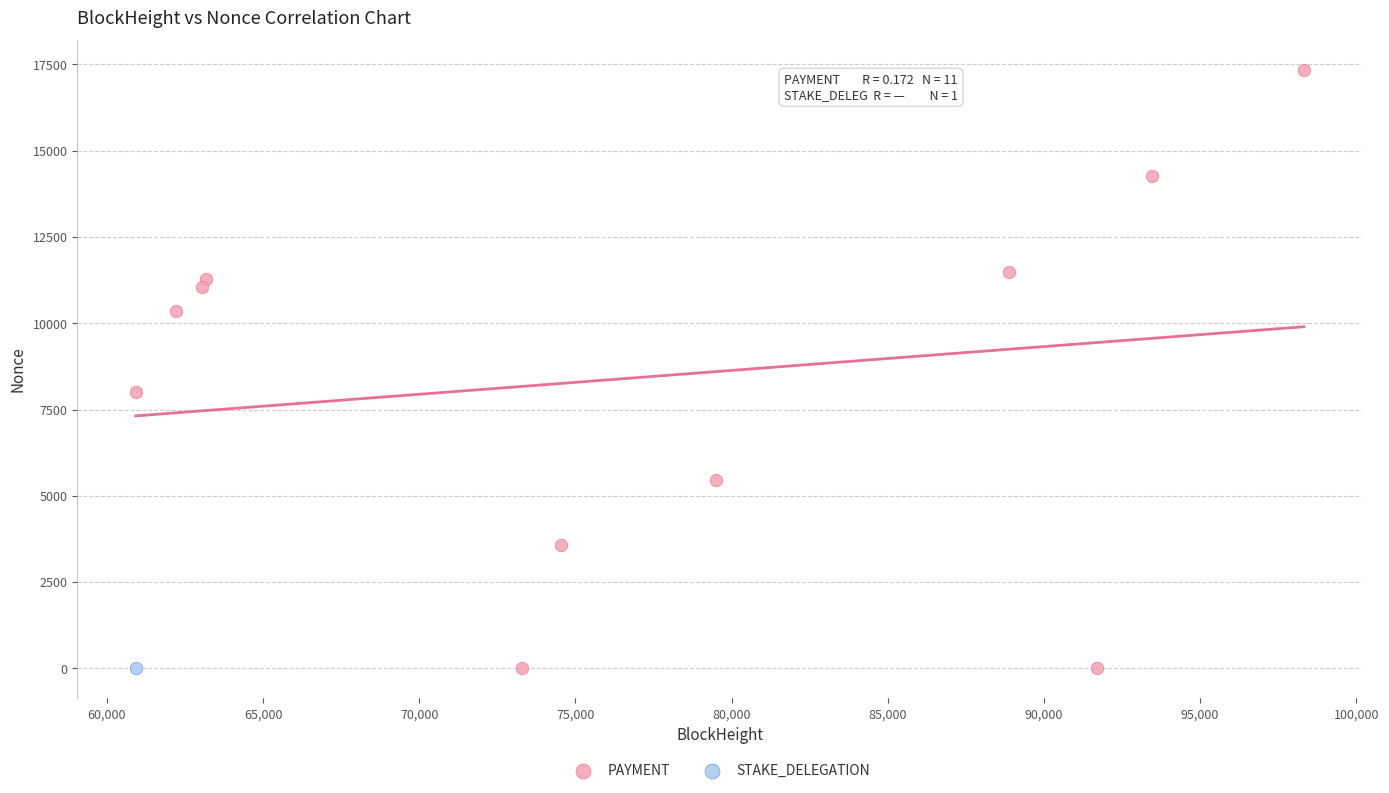

What are all the series names shown in the legend?

PAYMENT, STAKE_DELEGATION